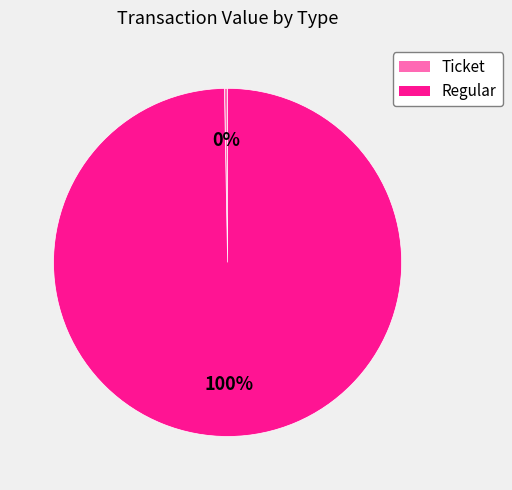

The Ticket slice represents 0% of the pie. True or false?

True